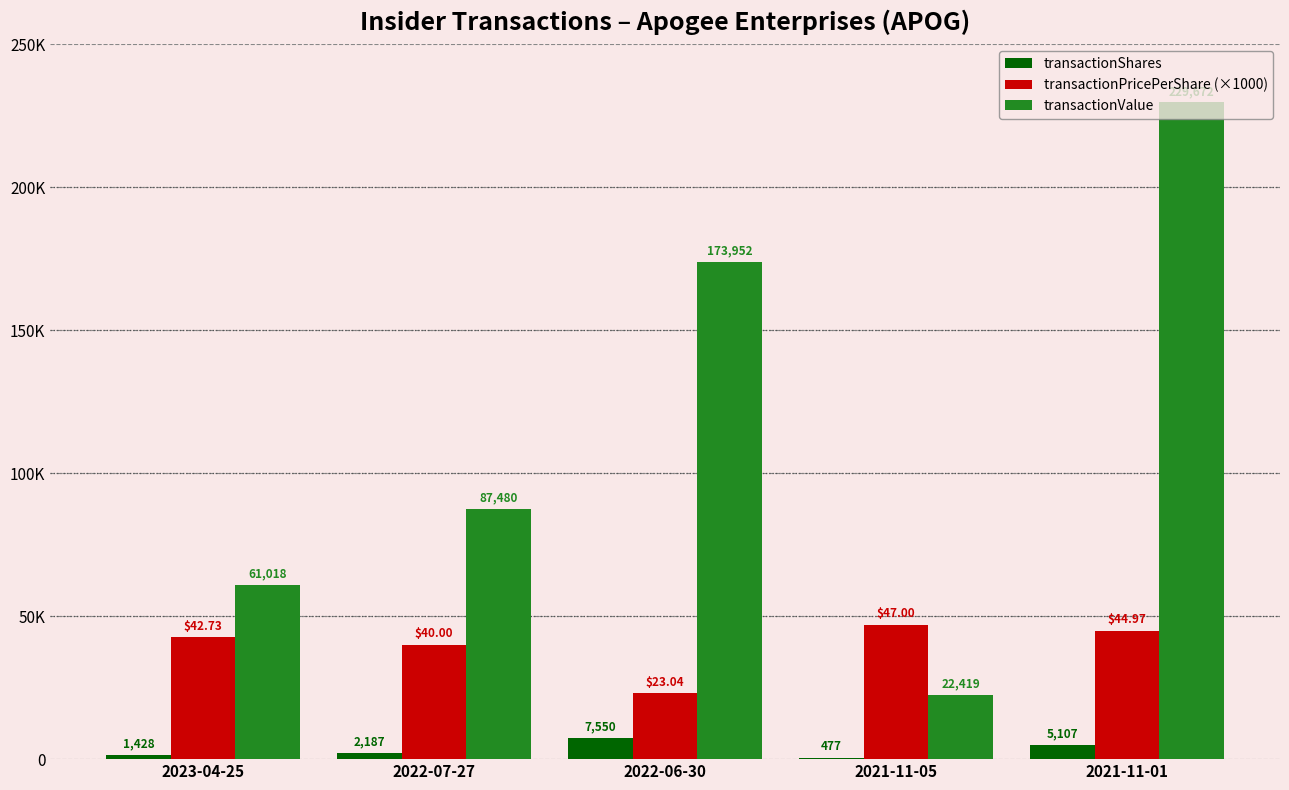

Which series has the largest total across all categories?

transactionValue